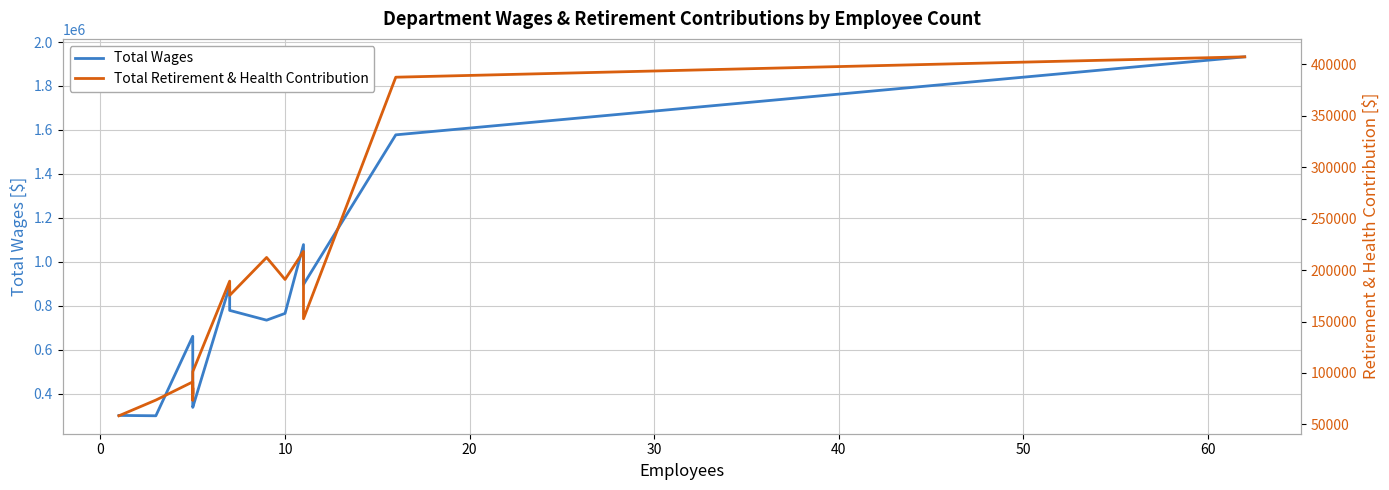

Is the value of Total Retirement & Health Contribution at 40 greater than the value of Total Wages at 13?

No